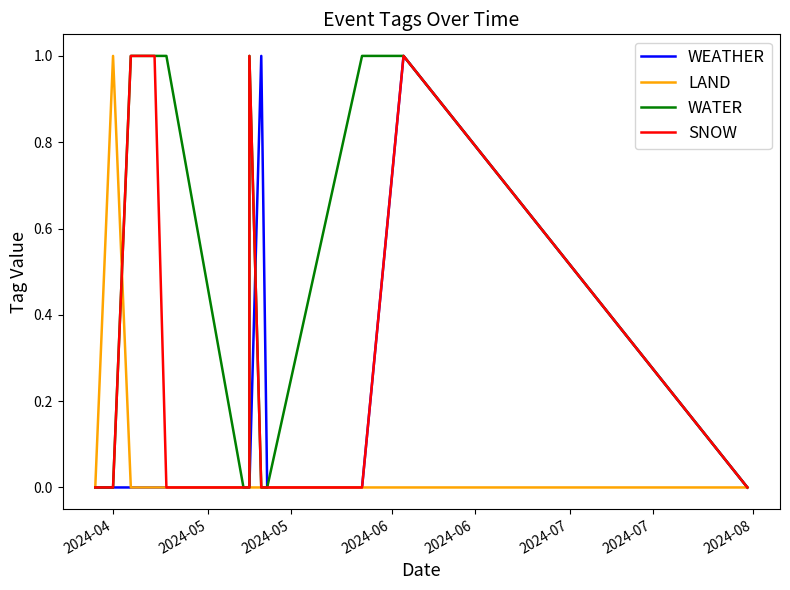

How many lines are shown in the chart?

4